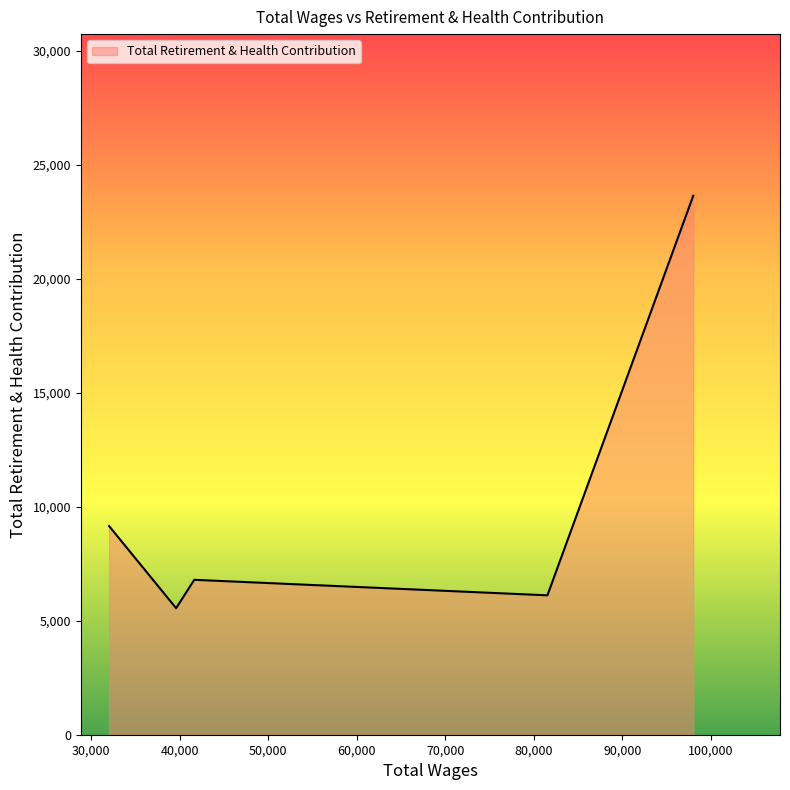

What is the minimum value shown in the chart?

5553